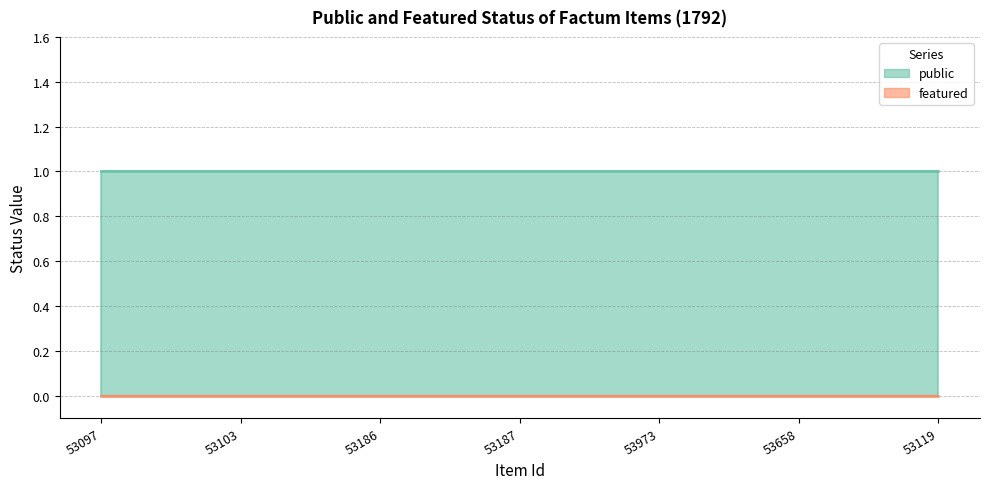

What is the difference between the highest and lowest values at 53103?

1